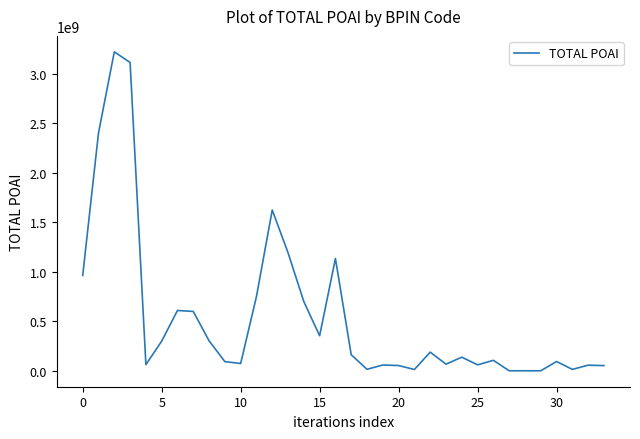

What is the difference between the maximum and minimum values?

3220164886.3